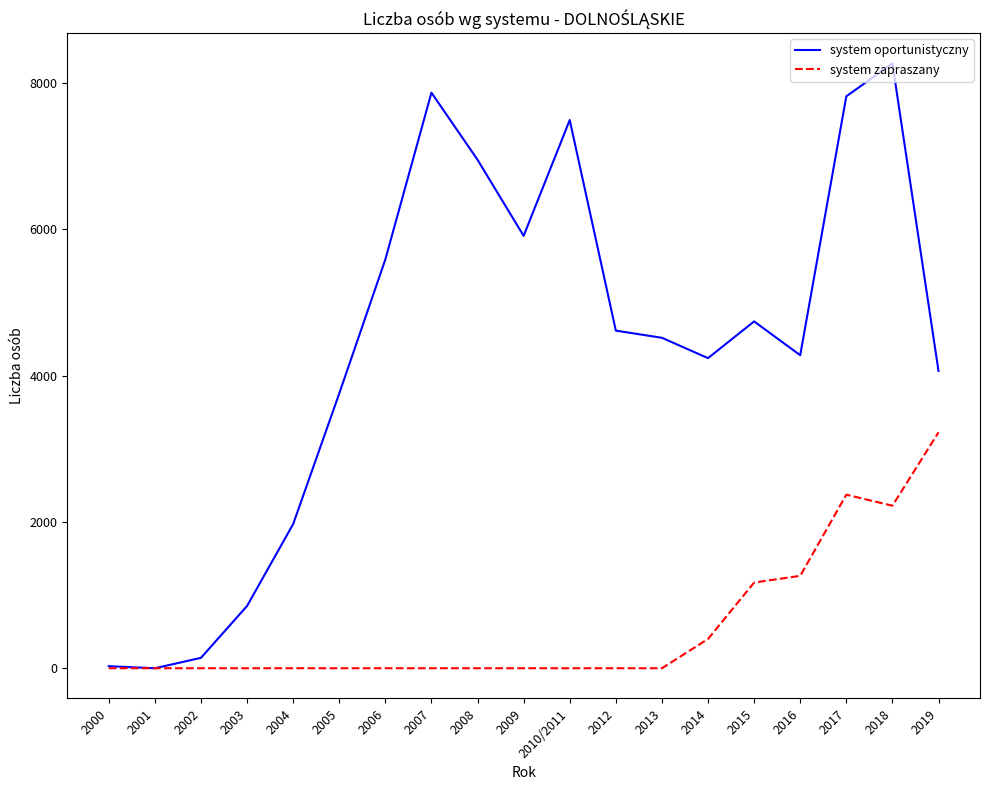

List the series in order of their overall mean, lowest first.

system zapraszany, system oportunistyczny